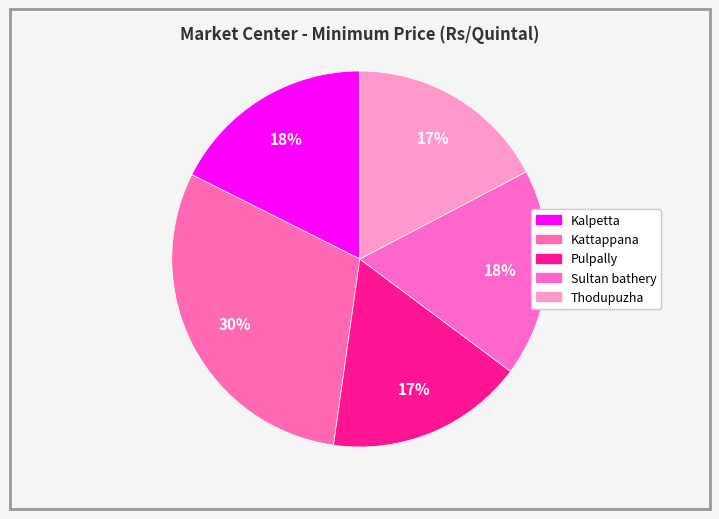

What percentage is the Pulpally slice, to the nearest percent?

17%